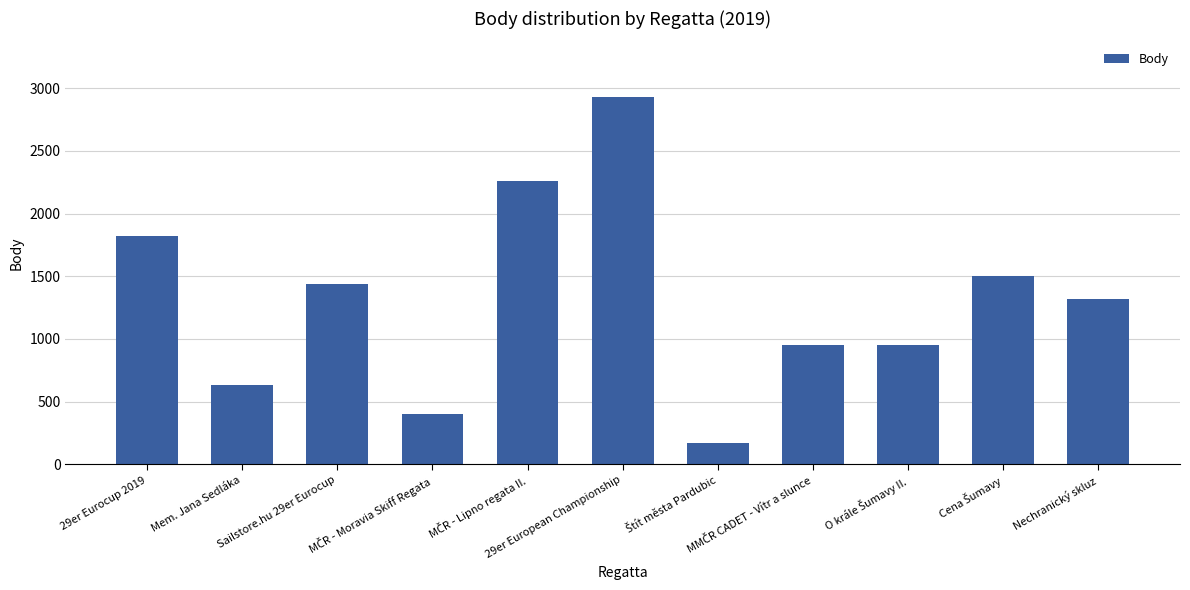

What is the difference between the maximum and minimum values?

2765